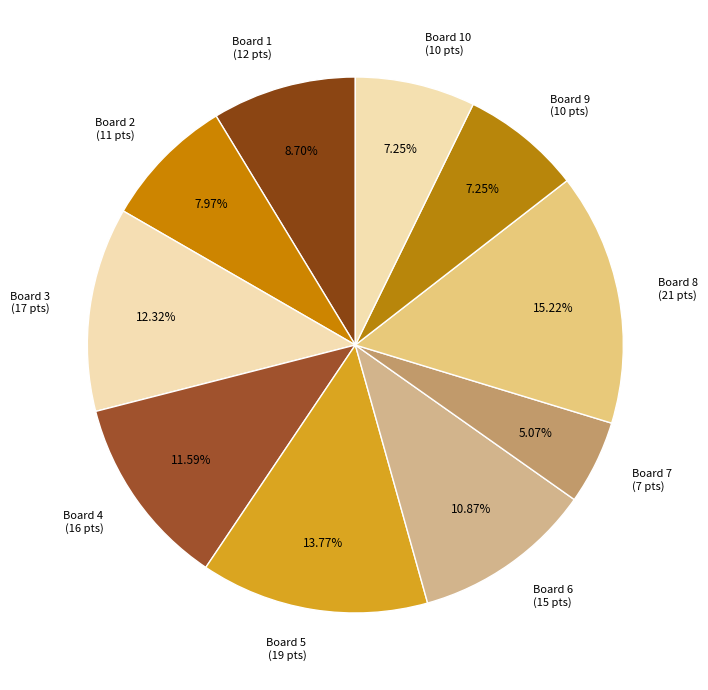

Do Board 7 and Board 6 together represent more than half of the pie?

No